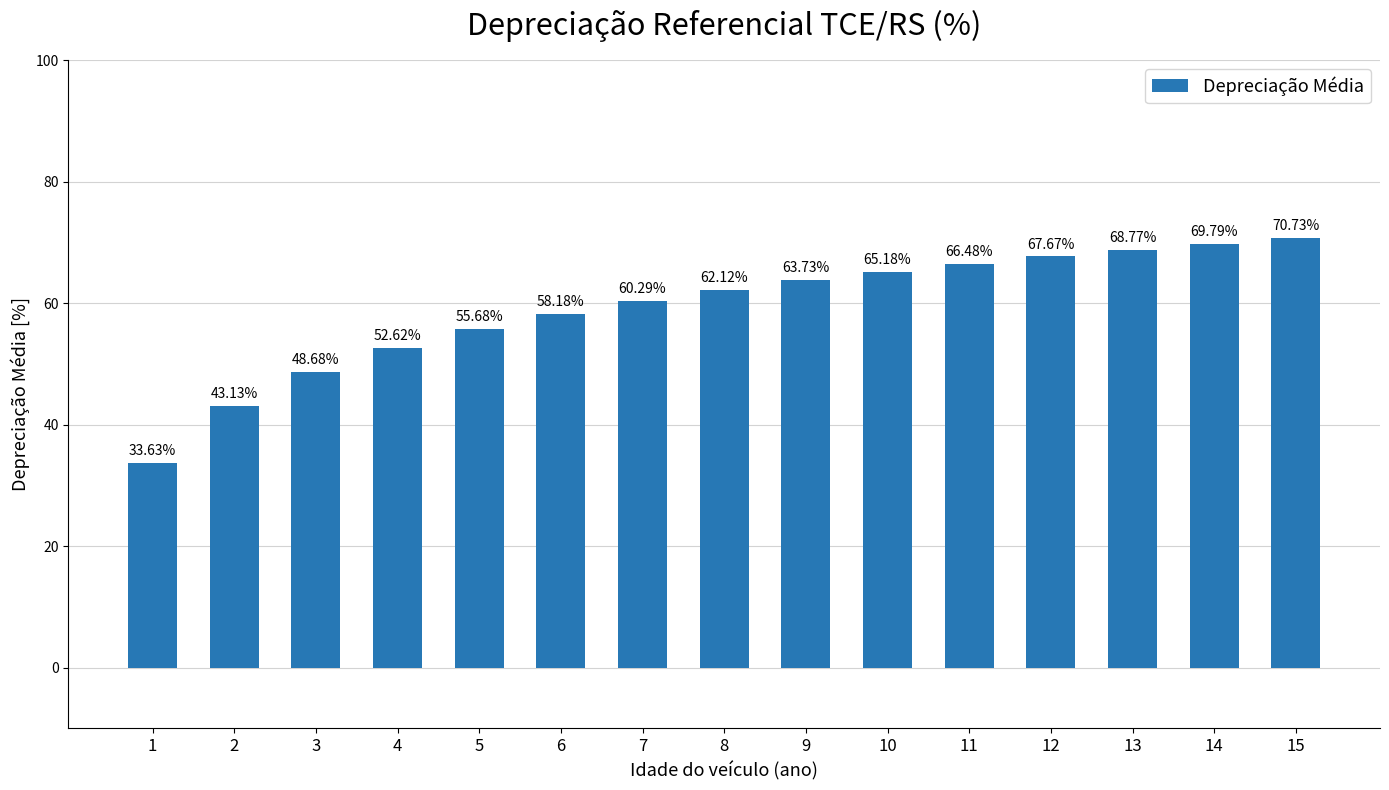

What is the value of the 4th bar from the left?

52.6